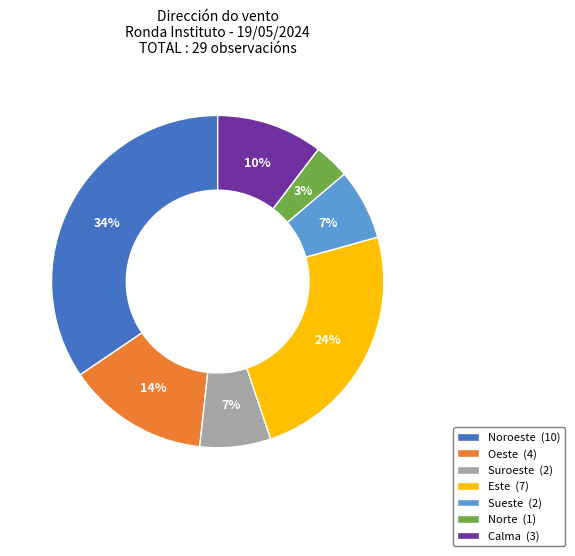

Which slice is the largest?

Noroeste